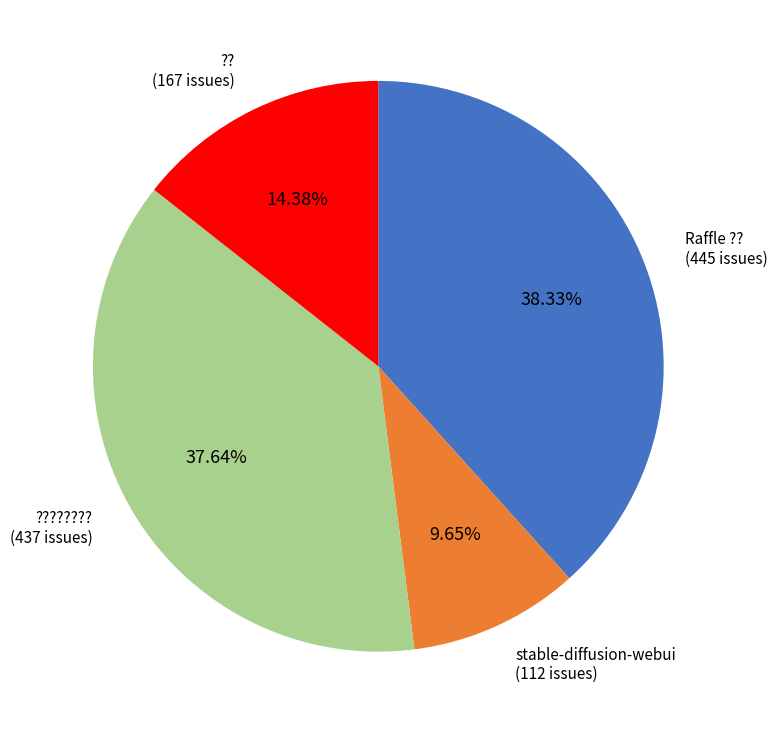

Is there a majority slice in this chart?

No